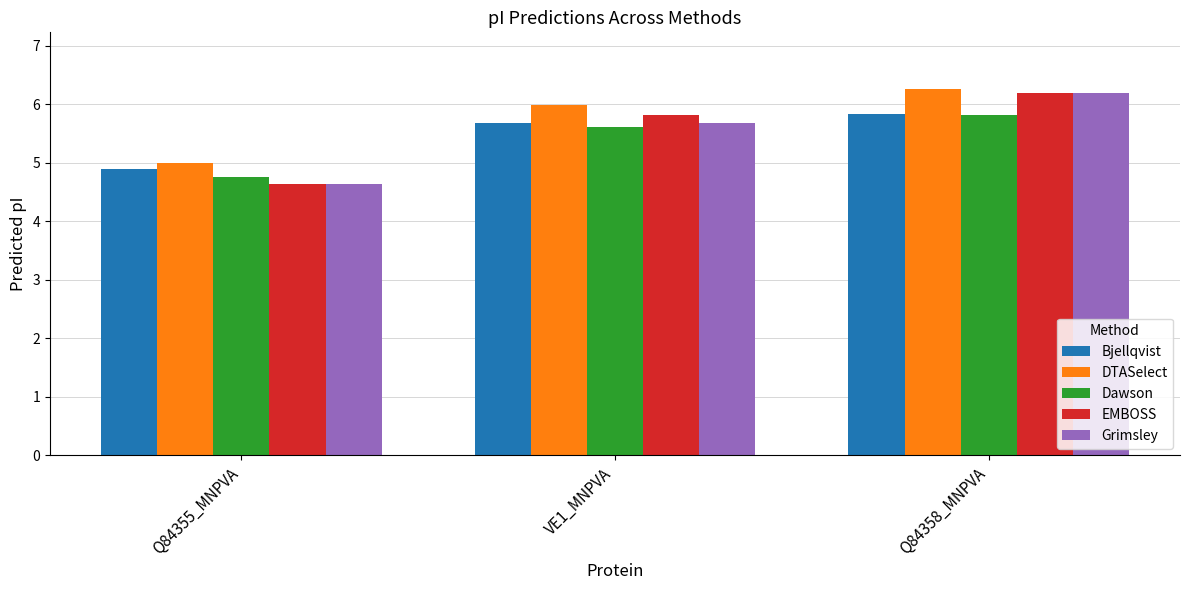

What is the label of the 2nd bar from the left?

VE1_MNPVA